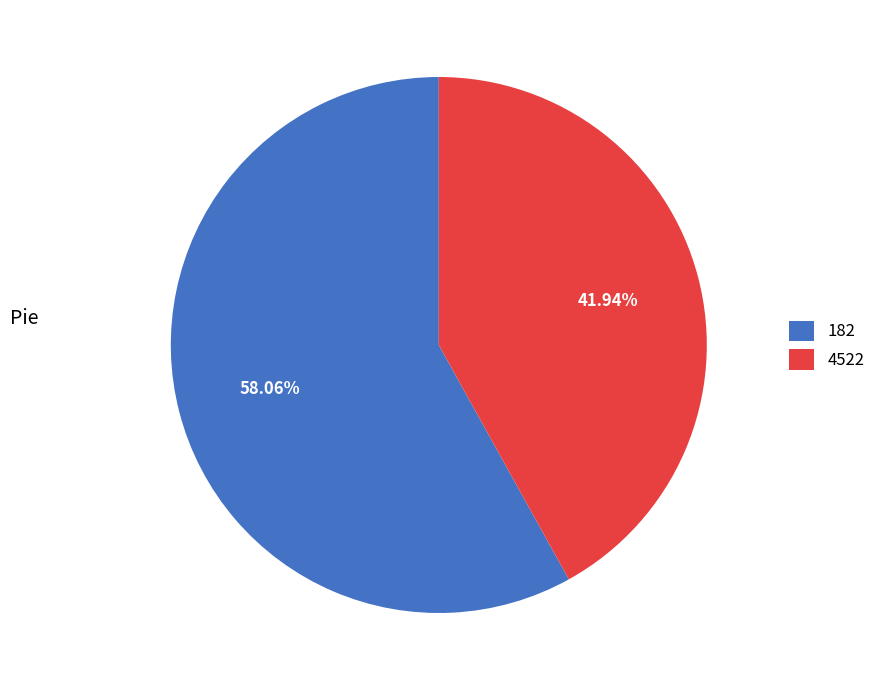

How many slices are in this pie chart?

2